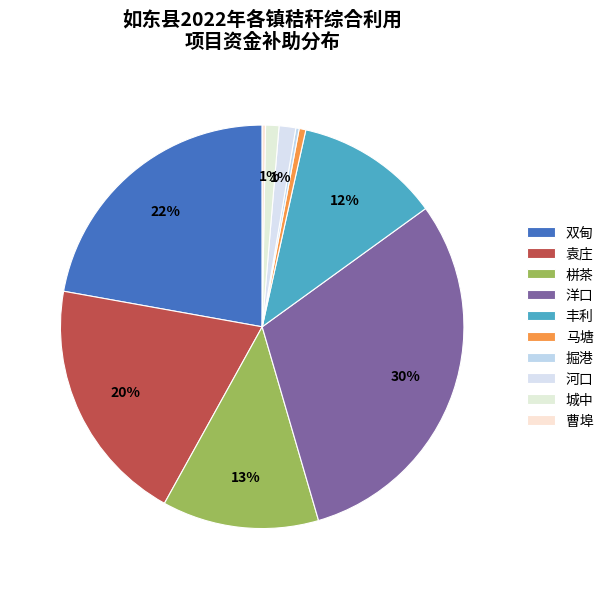

Does 丰利 represent more than half of the total?

No